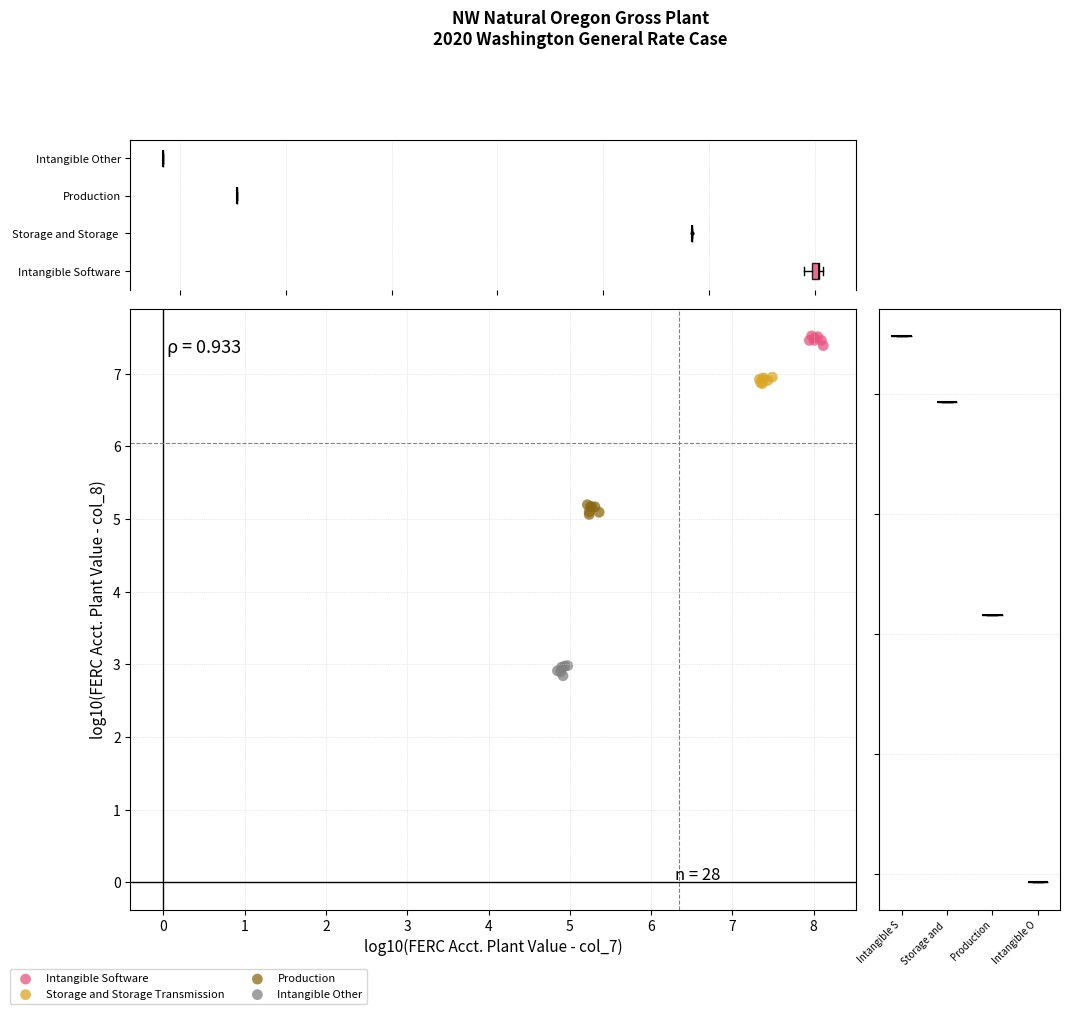

Which series contains the lowest Y value?

Intangible Other